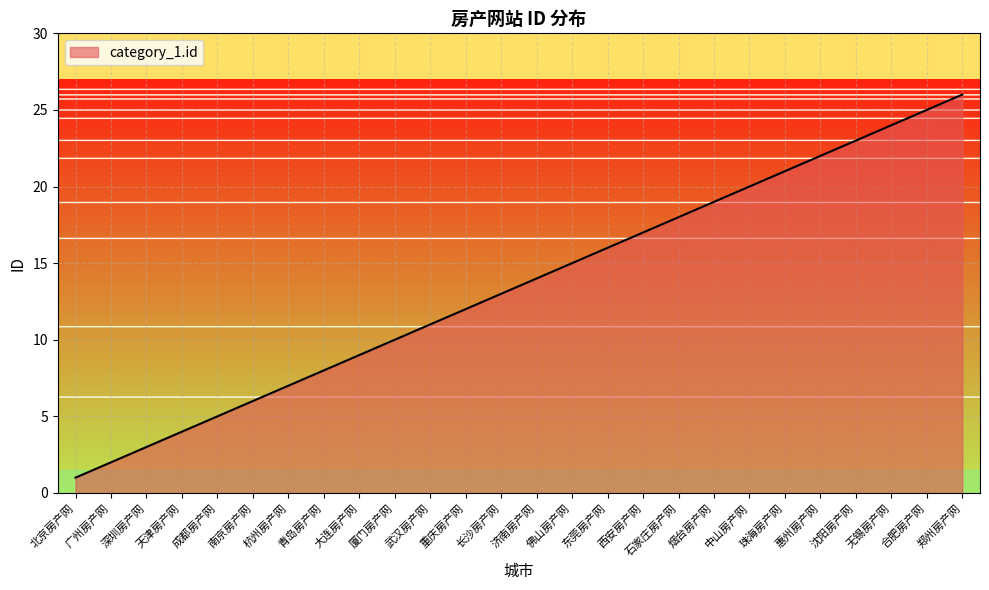

Rank the categories by value from lowest to highest.

北京房产网, 广州房产网, 深圳房产网, 天津房产网, 成都房产网, 南京房产网, 杭州房产网, 青岛房产网, 大连房产网, 厦门房产网, 武汉房产网, 重庆房产网, 长沙房产网, 济南房产网, 佛山房产网, 东莞房产网, 西安房产网, 石家庄房产网, 烟台房产网, 中山房产网, 珠海房产网, 惠州房产网, 沈阳房产网, 无锡房产网, 合肥房产网, 郑州房产网